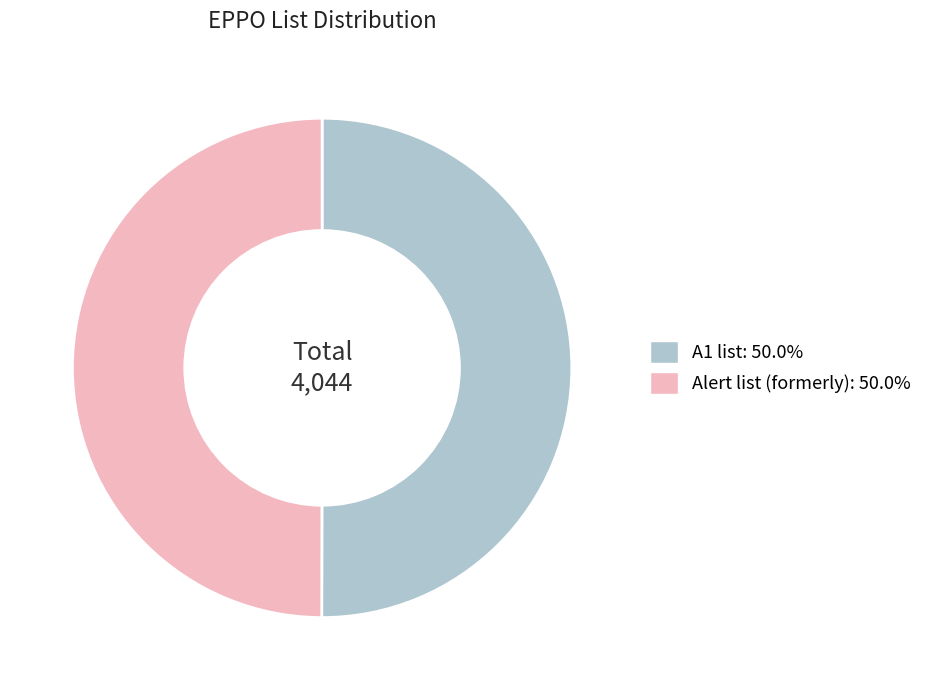

Combined, do A1 list and Alert list (formerly) account for over 50%?

Yes